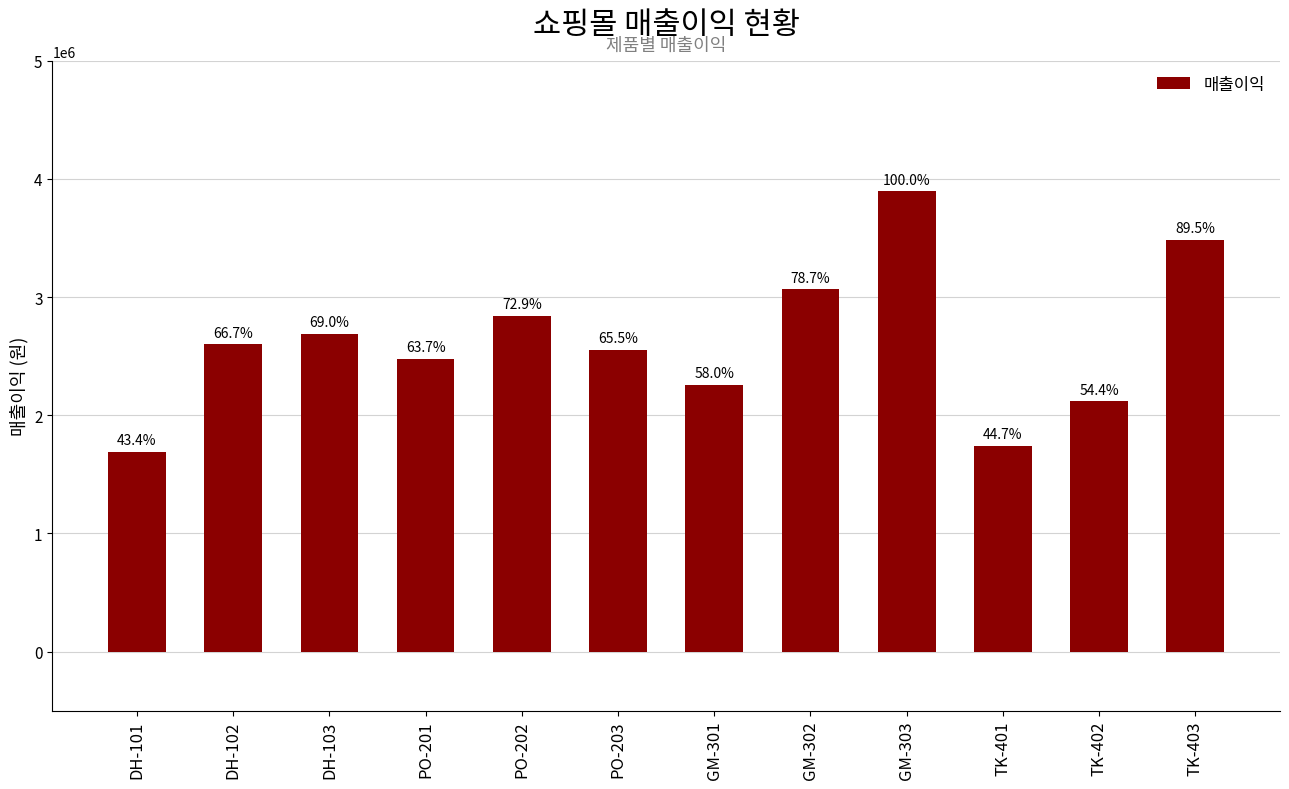

What is the smallest value displayed?

1691200